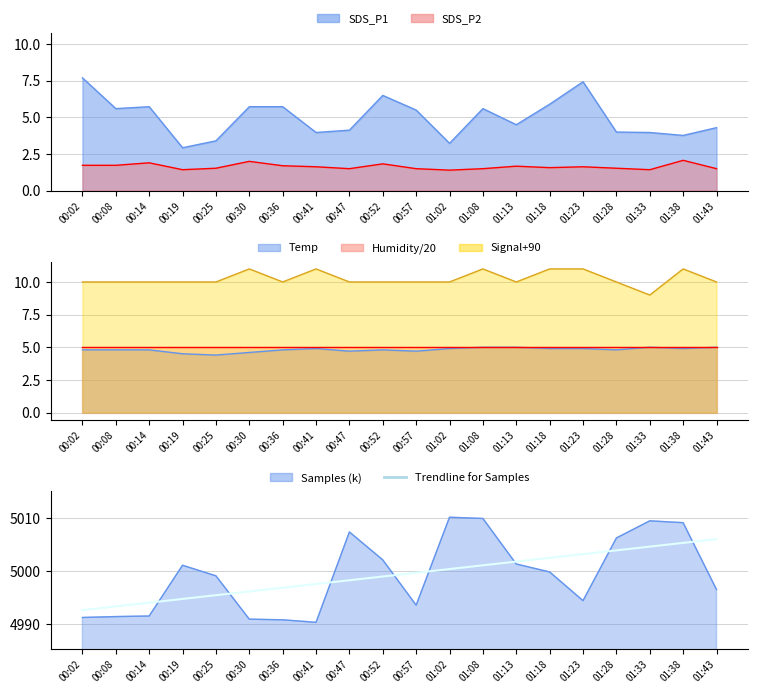

The chart shows a value of 2221.6 at 00:08. True or false?

False